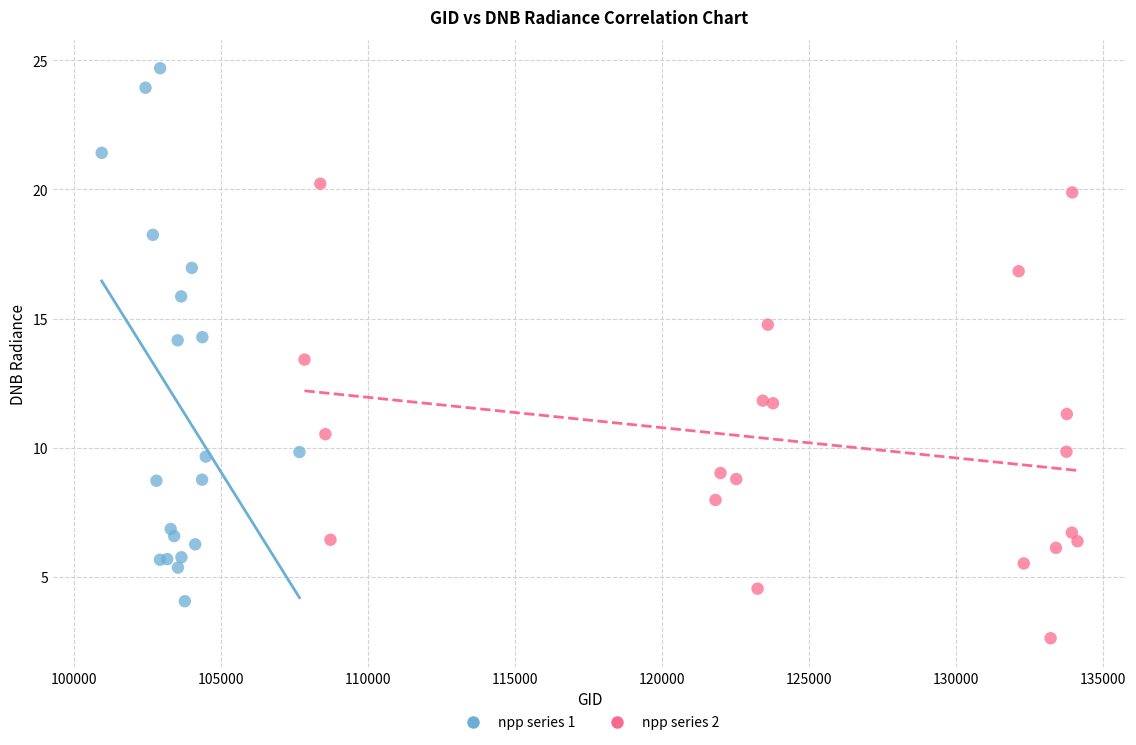

Which series reaches the minimum Y coordinate?

npp series 2